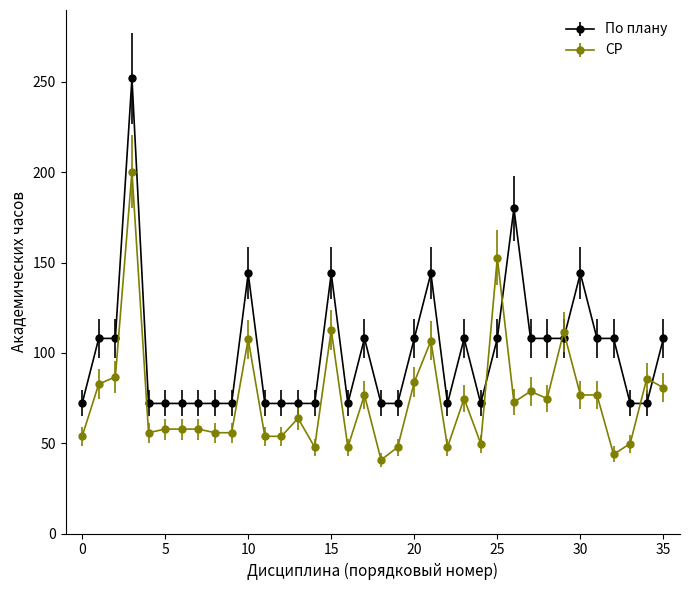

Which series has the largest total across all categories?

По плану